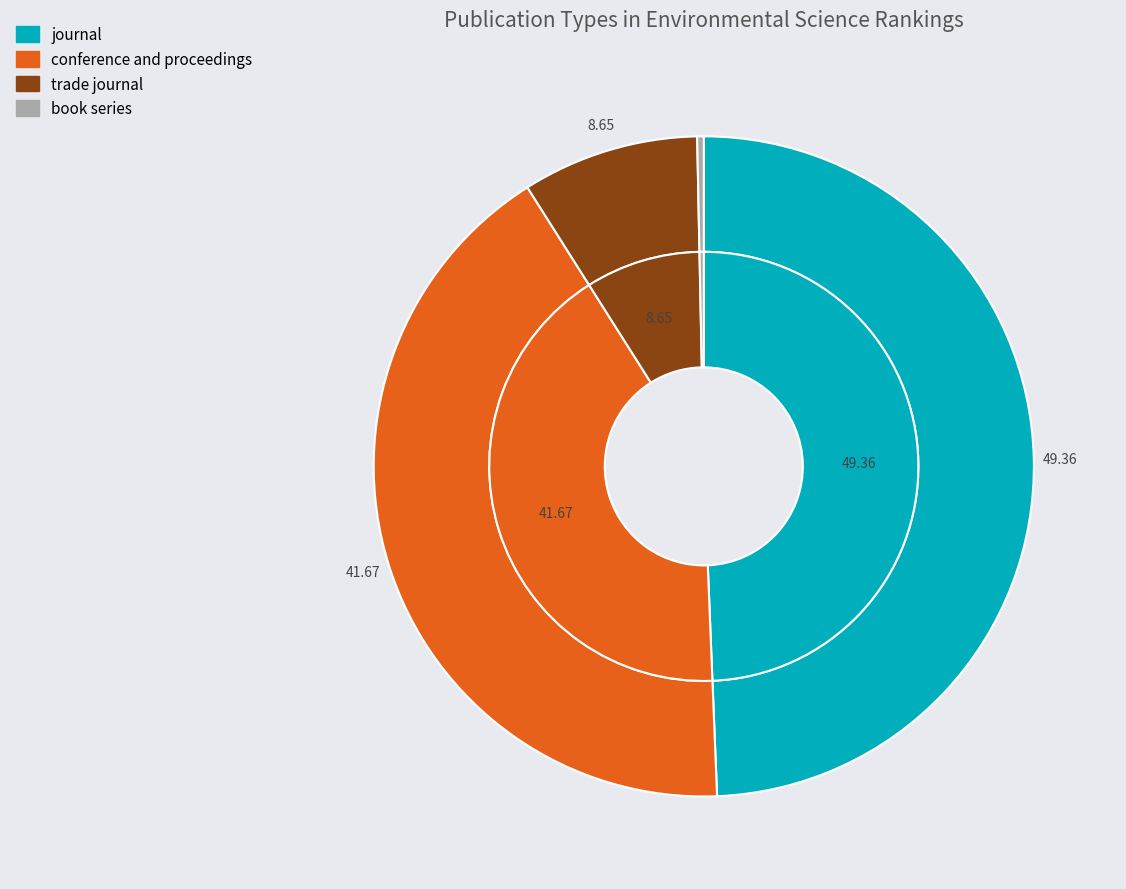

What is the ratio of the value at journal to the value at trade journal?

5.7